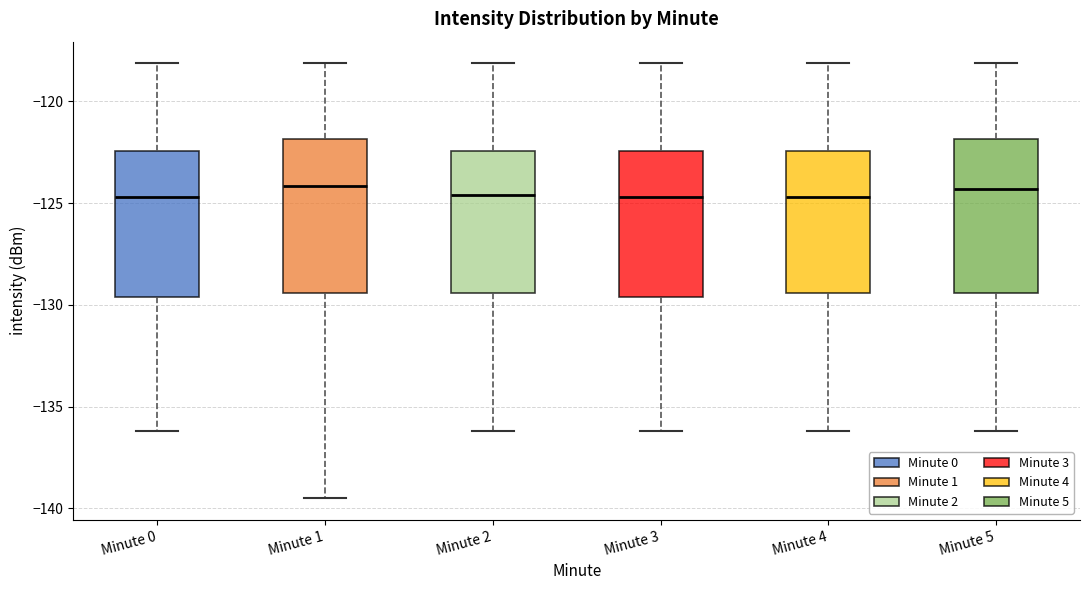

Where is the lower edge of the box for Minute 0 on the y-axis? The values are not printed on the chart, so give them approximately, as read against the axis.

-129.5